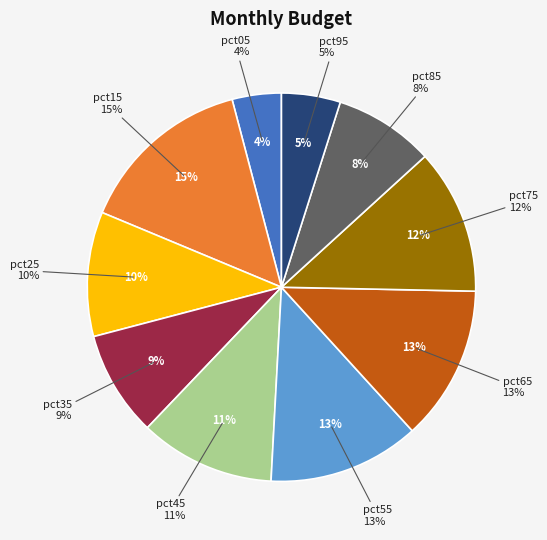

How many slices are in this pie chart?

10